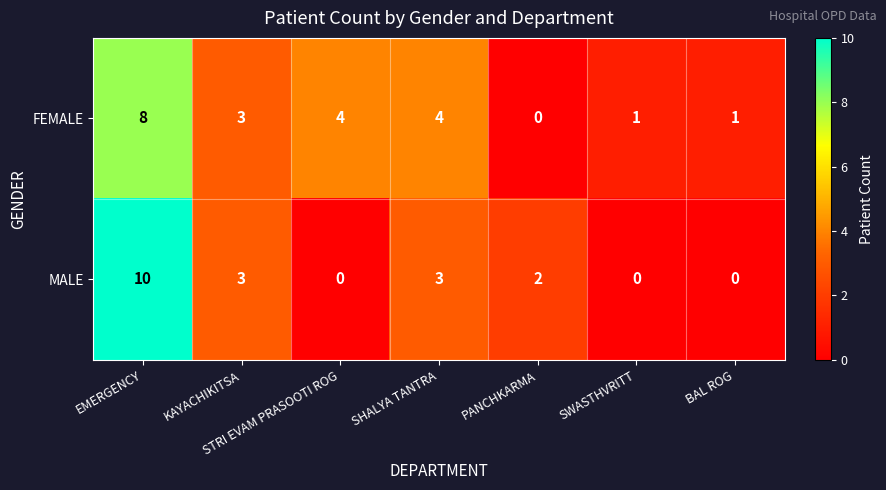

Rank the series by their maximum value, from highest to lowest.

MALE, FEMALE